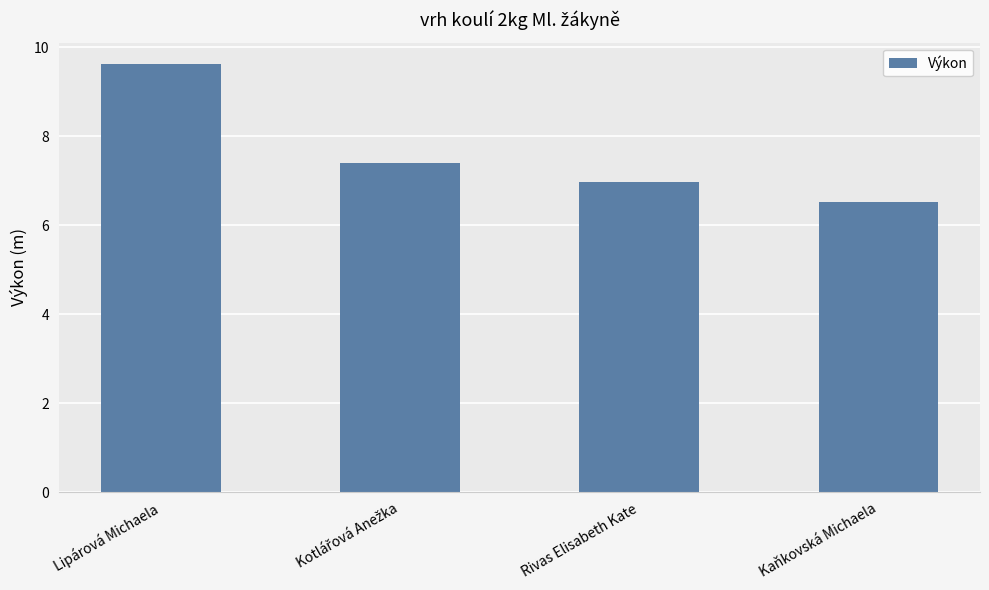

How many distinct data groups are displayed?

1